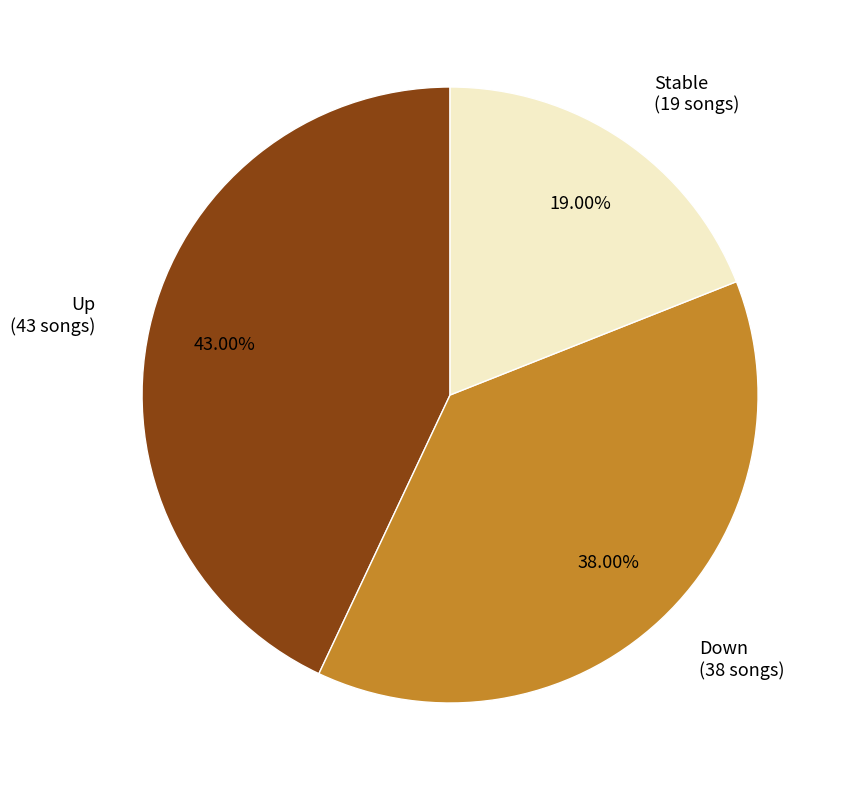

Approximately how many times larger is the value at Up (43 songs) compared to Down (38 songs)?

1.1